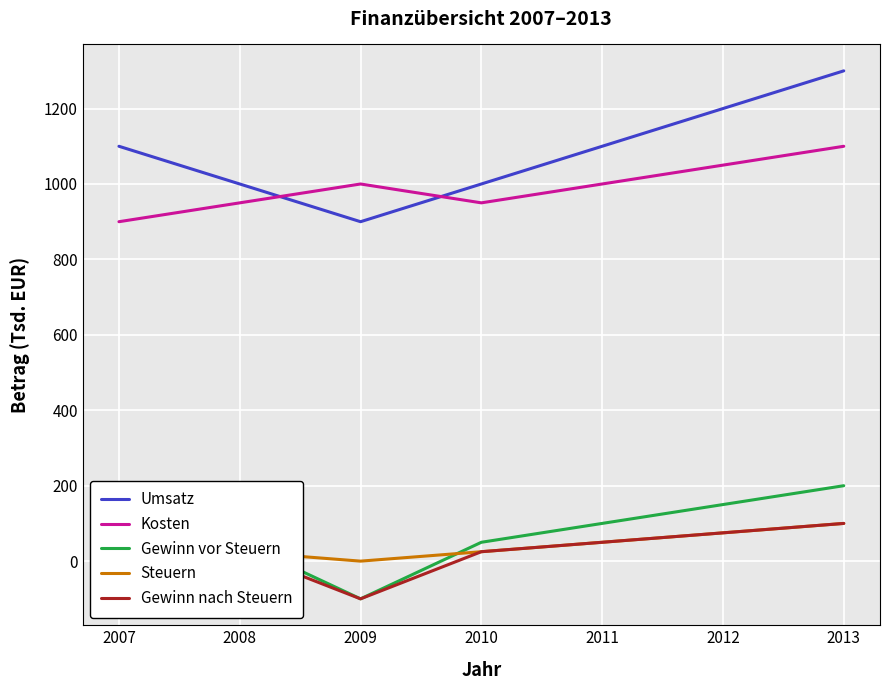

Read the Steuern value at 2011, to the nearest 10.

50